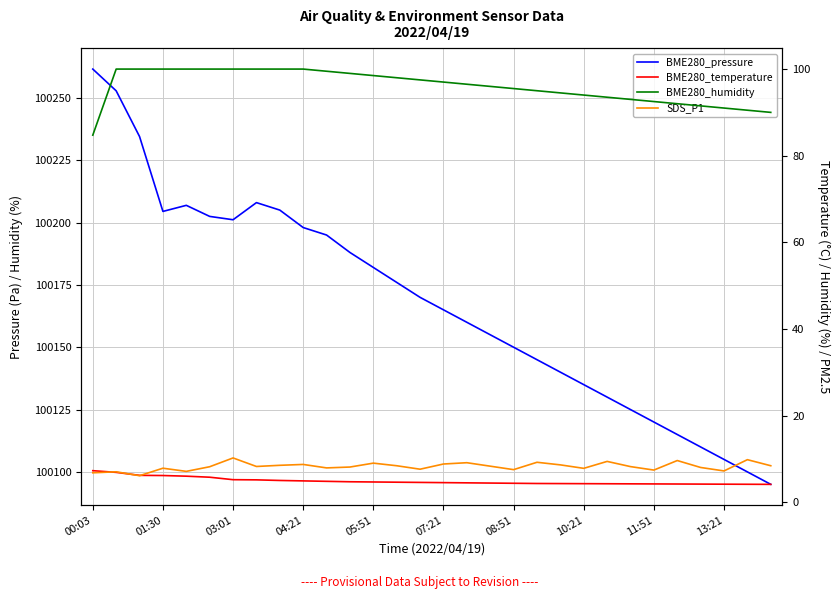

What are all the series names shown in the legend?

BME280_pressure, BME280_temperature, BME280_humidity, SDS_P1